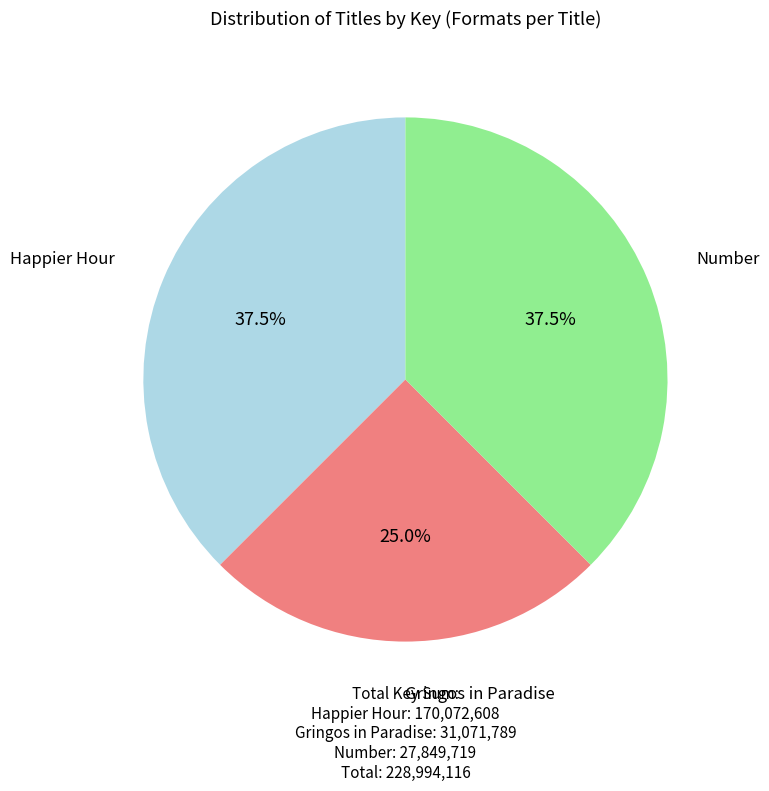

Is the sum of Gringos in Paradise and Happier Hour greater than half?

Yes